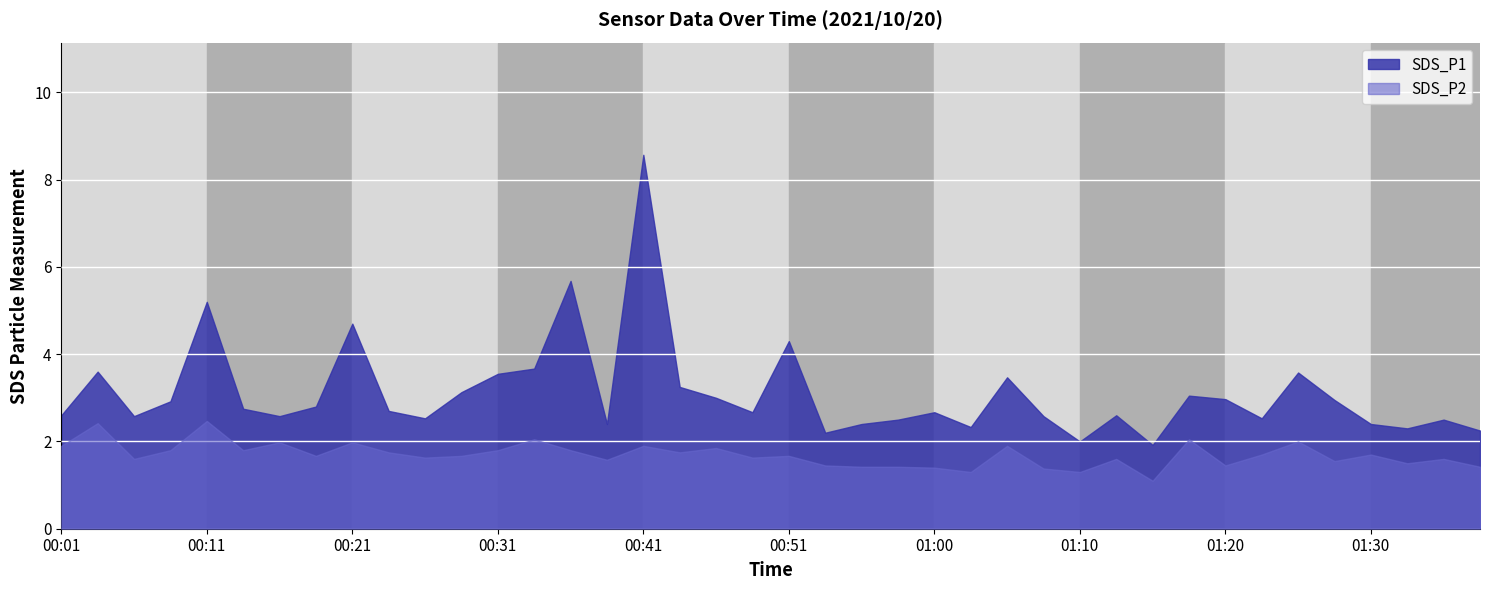

True or false: SDS_P1 has more than 0 points higher than both neighbors.

True